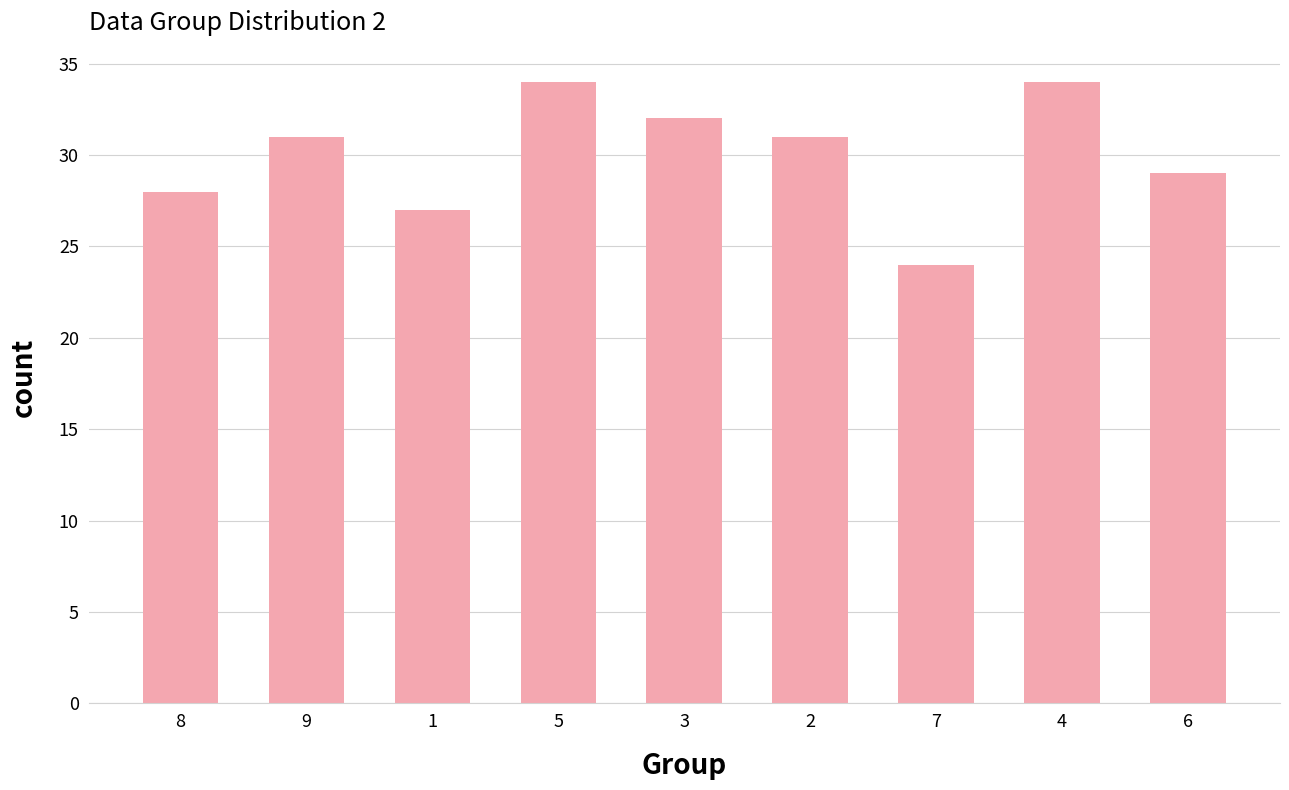

What is the label of the 5th bar from the left?

3